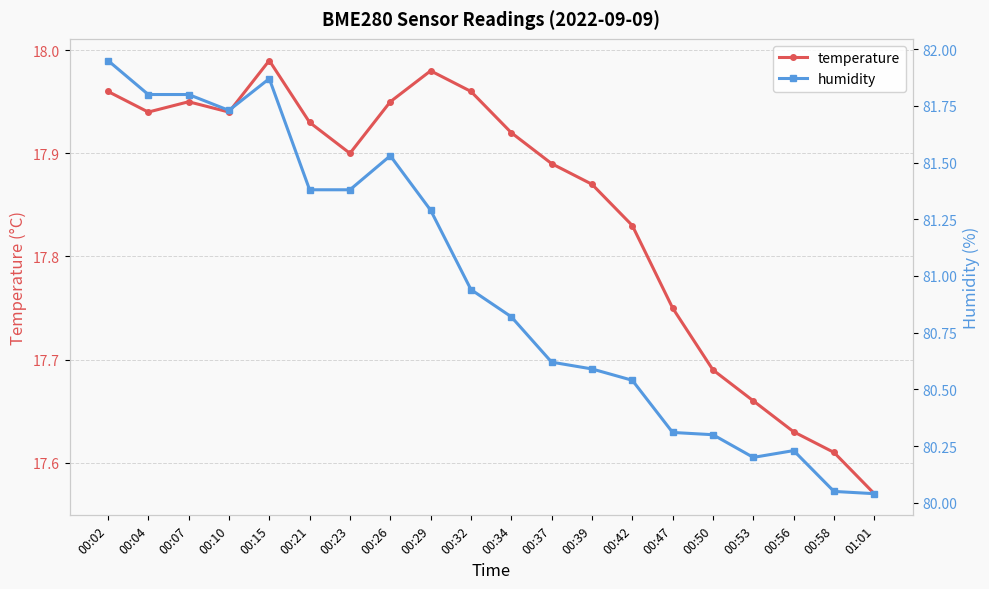

The value of temperature at 00:15 is 9.4. True or false?

False